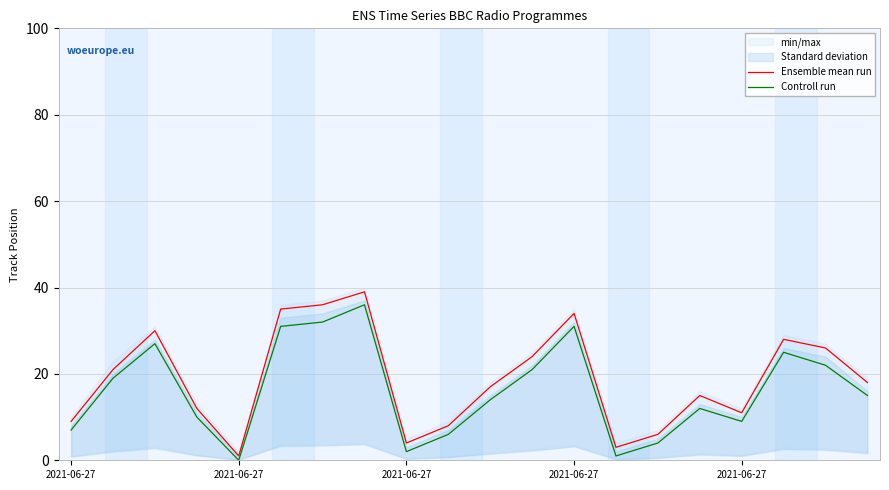

Read the Ensemble mean run value at 14.

6